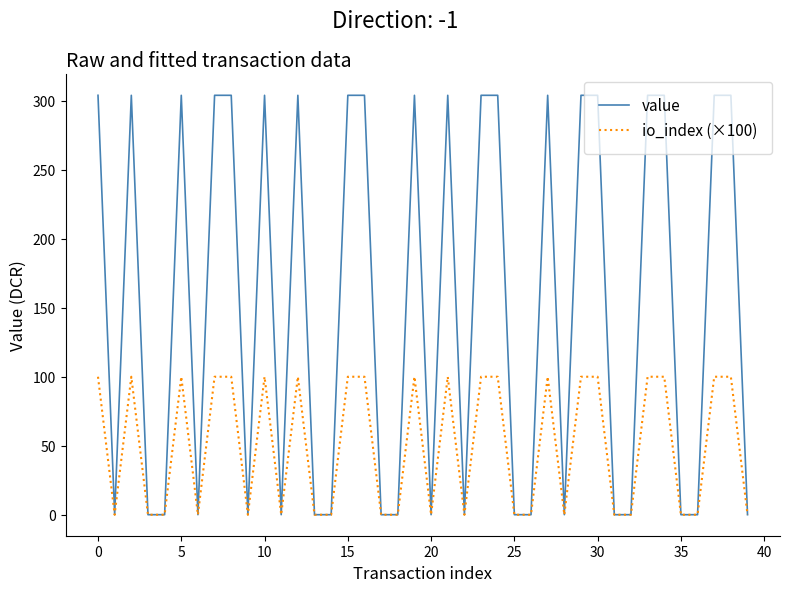

Rank the series by their maximum value, from lowest to highest.

io_index (×100), value